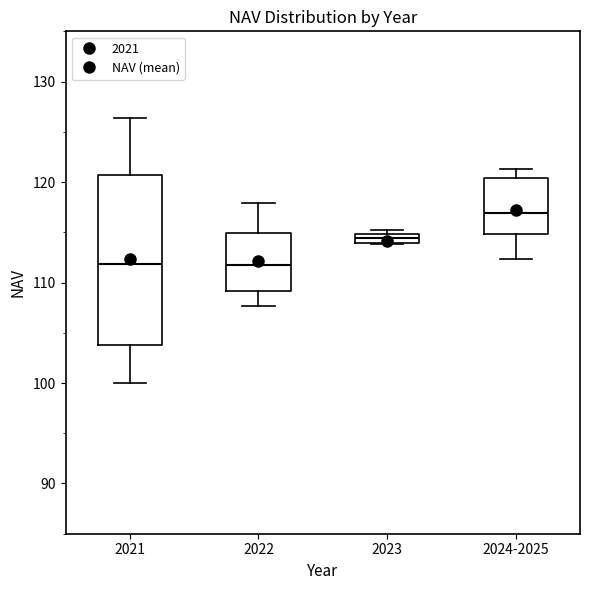

Comparing the boxes themselves (not the whiskers), which one is the tallest?

2021